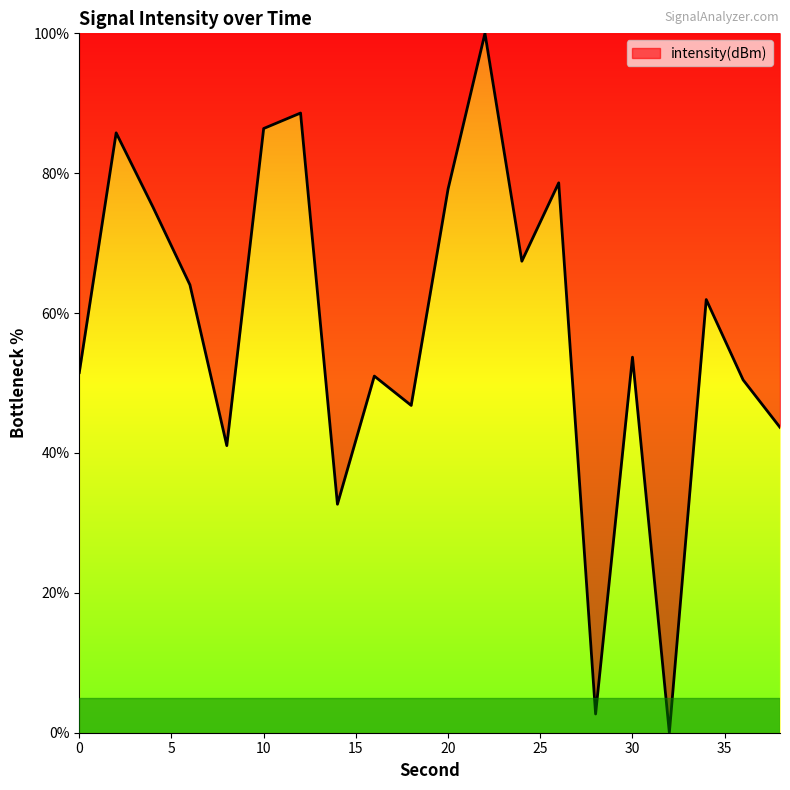

What is the greatest value displayed?

100.0